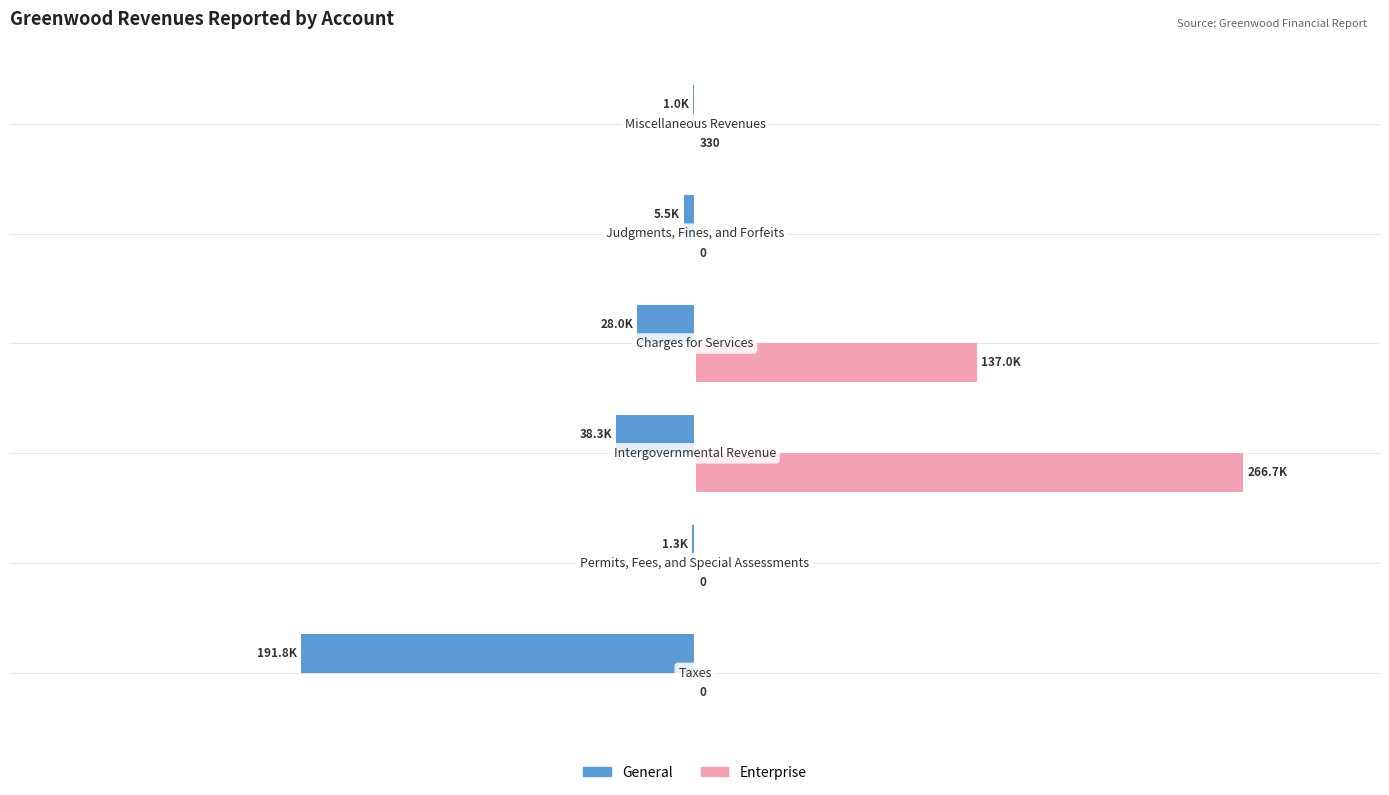

What are all the series names shown in the legend?

General, Enterprise